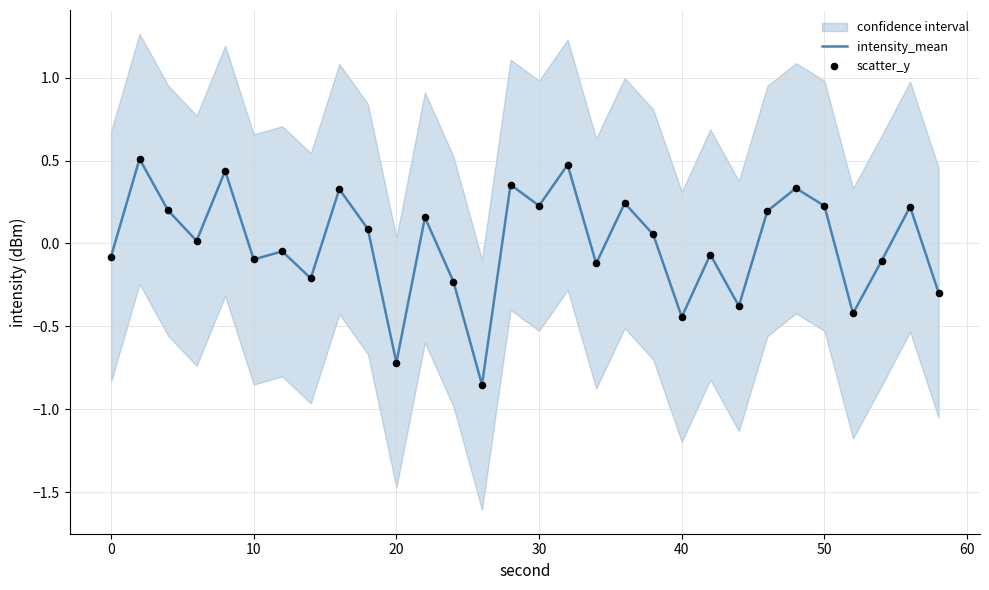

Which series contains the highest Y value?

intensity_mean